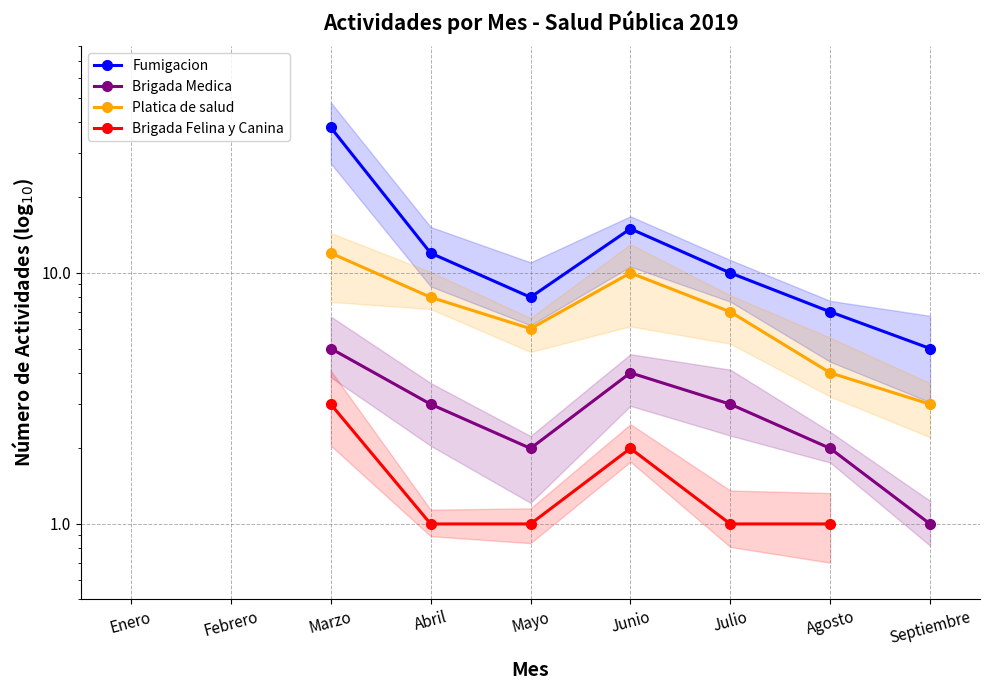

At which category does the chart reach its peak across all series?

Marzo